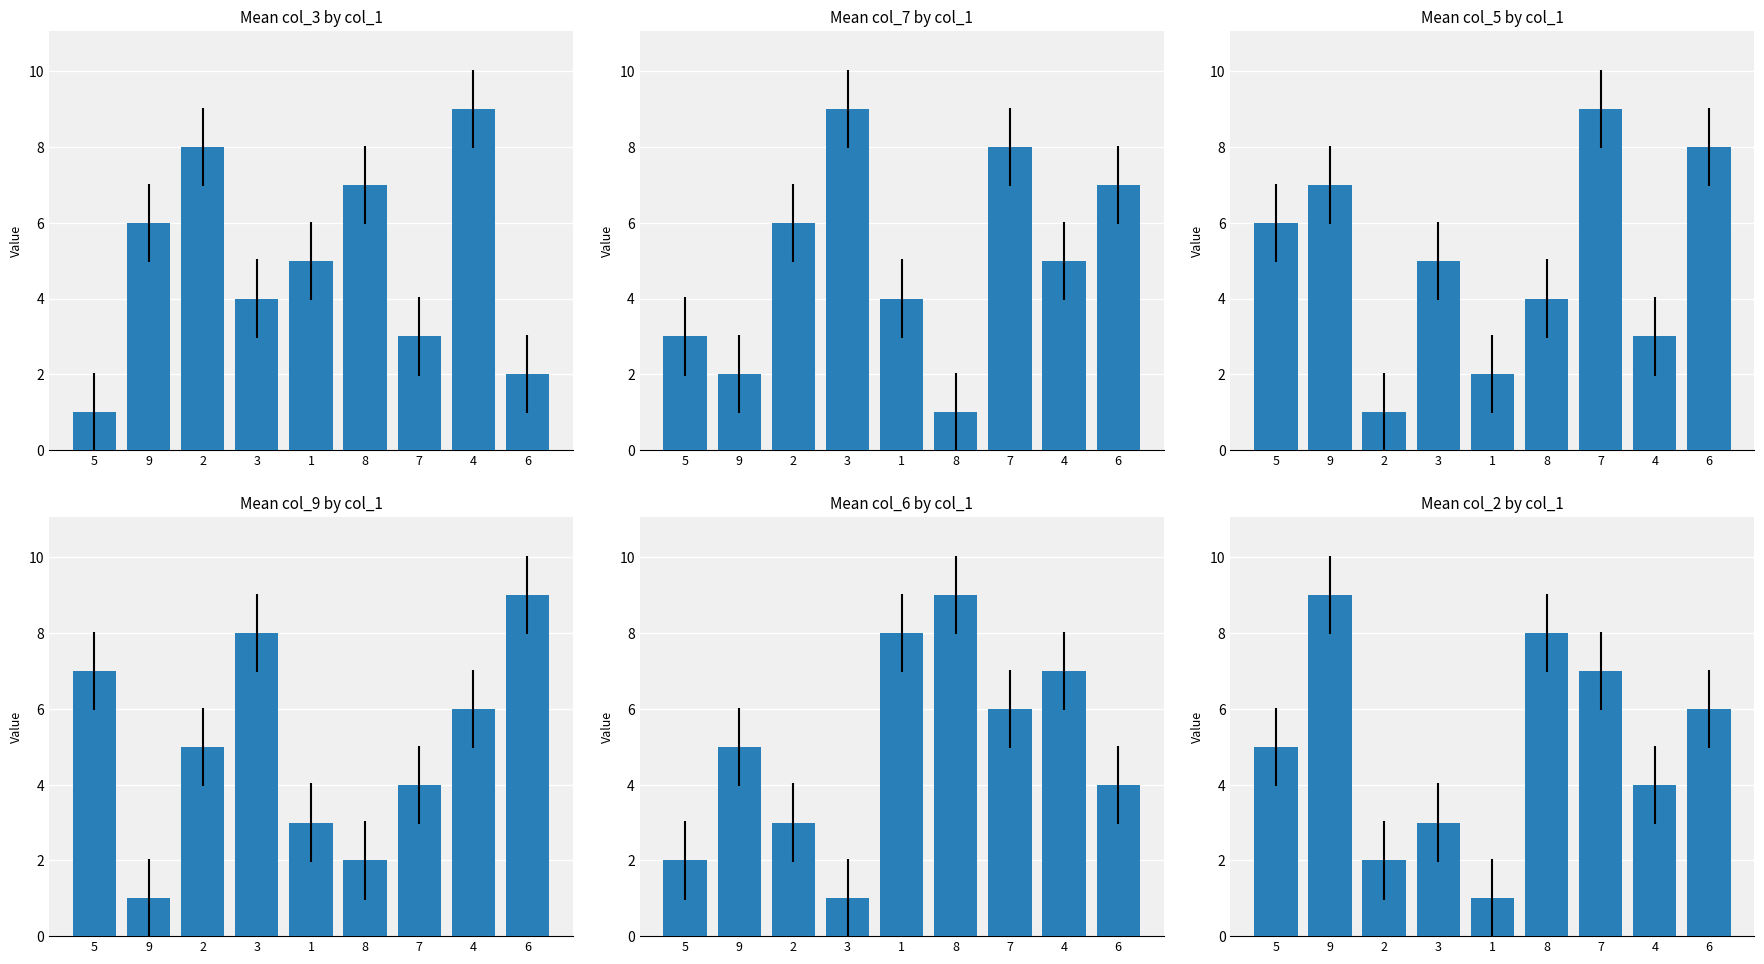

Reading left to right, extract all data points from this chart.

col_3: 5=1	9=6	2=8	3=4	1=5	8=7	7=3	4=9	6=2
col_7: 5=3	9=2	2=6	3=9	1=4	8=1	7=8	4=5	6=7
col_5: 5=6	9=7	2=1	3=5	1=2	8=4	7=9	4=3	6=8
col_9: 5=7	9=1	2=5	3=8	1=3	8=2	7=4	4=6	6=9
col_6: 5=2	9=5	2=3	3=1	1=8	8=9	7=6	4=7	6=4
col_2: 5=5	9=9	2=2	3=3	1=1	8=8	7=7	4=4	6=6